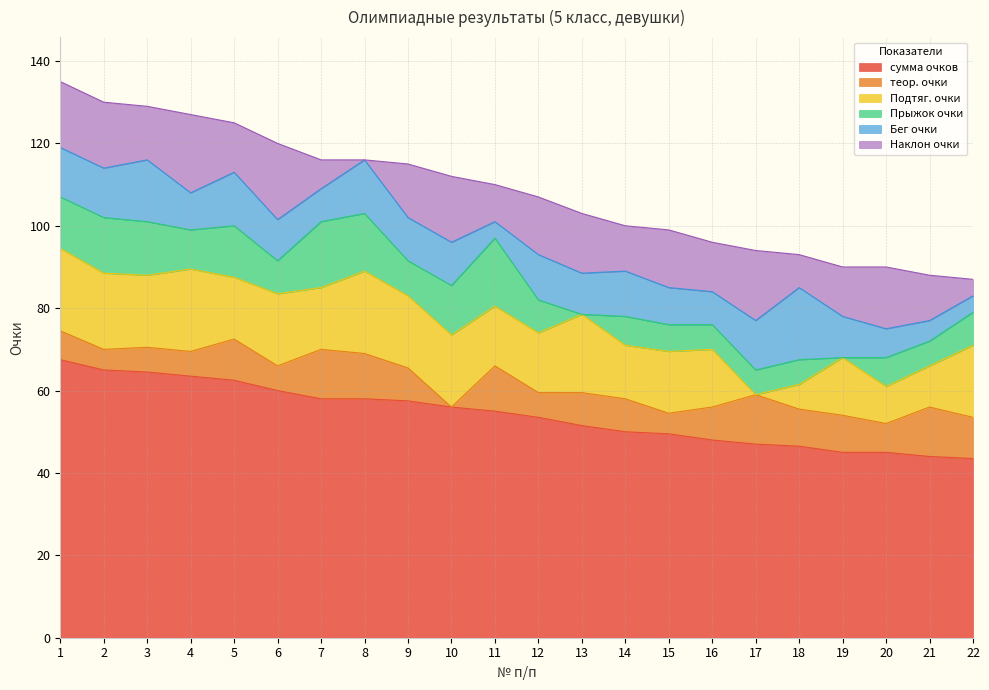

In Наклон очки, how many points are lower than both neighbors (excluding endpoints)?

7